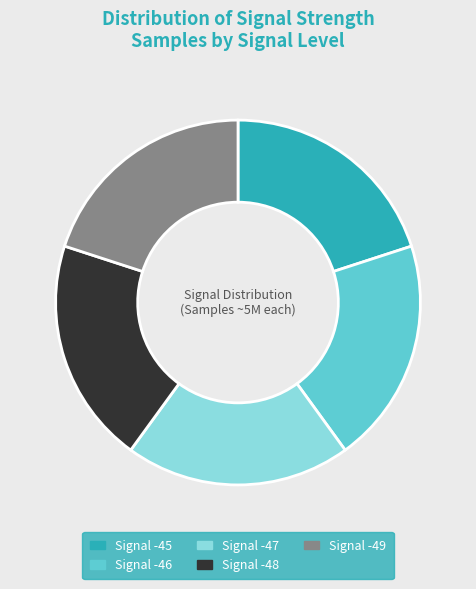

What is the ratio of the value at Signal -46 to the value at Signal -49?

1.0